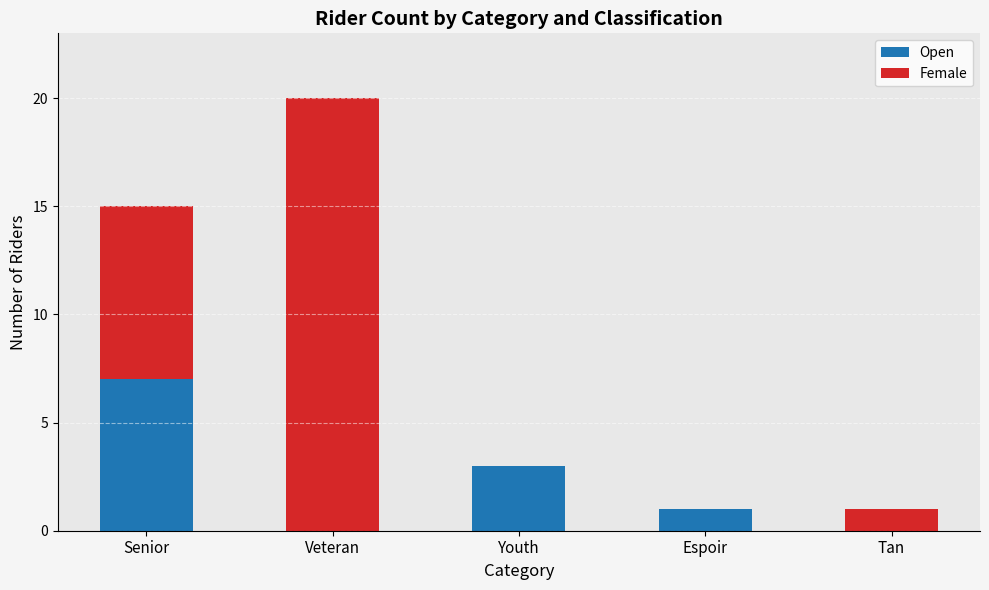

What is the sum of the Open values at Tan and Youth?

3